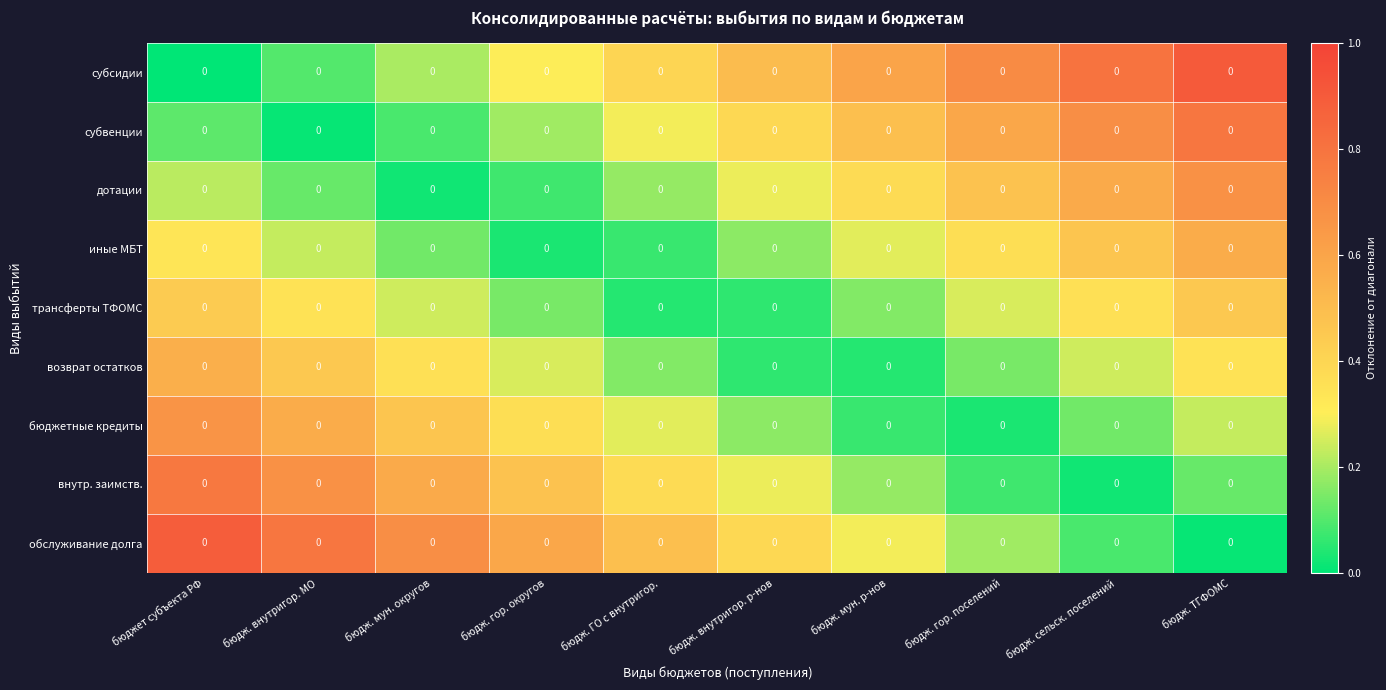

How many categories are shown in the chart?

10